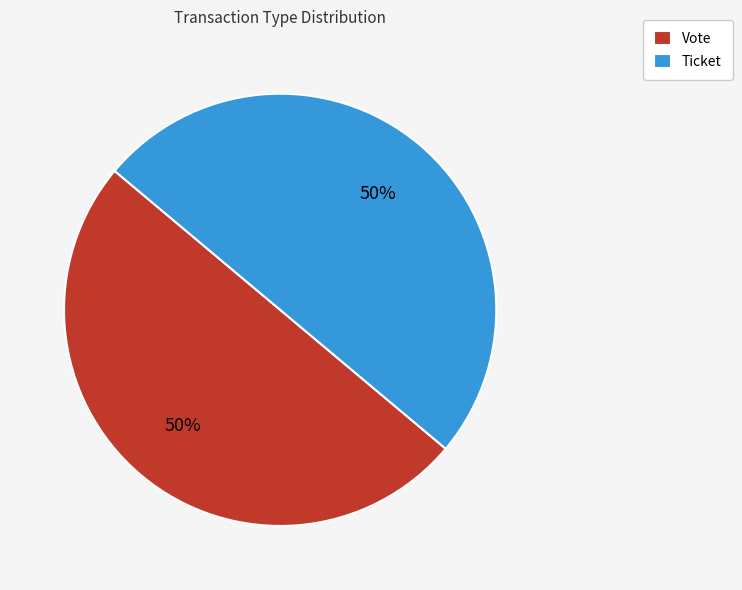

To the nearest percent, what is the average slice percentage?

50%